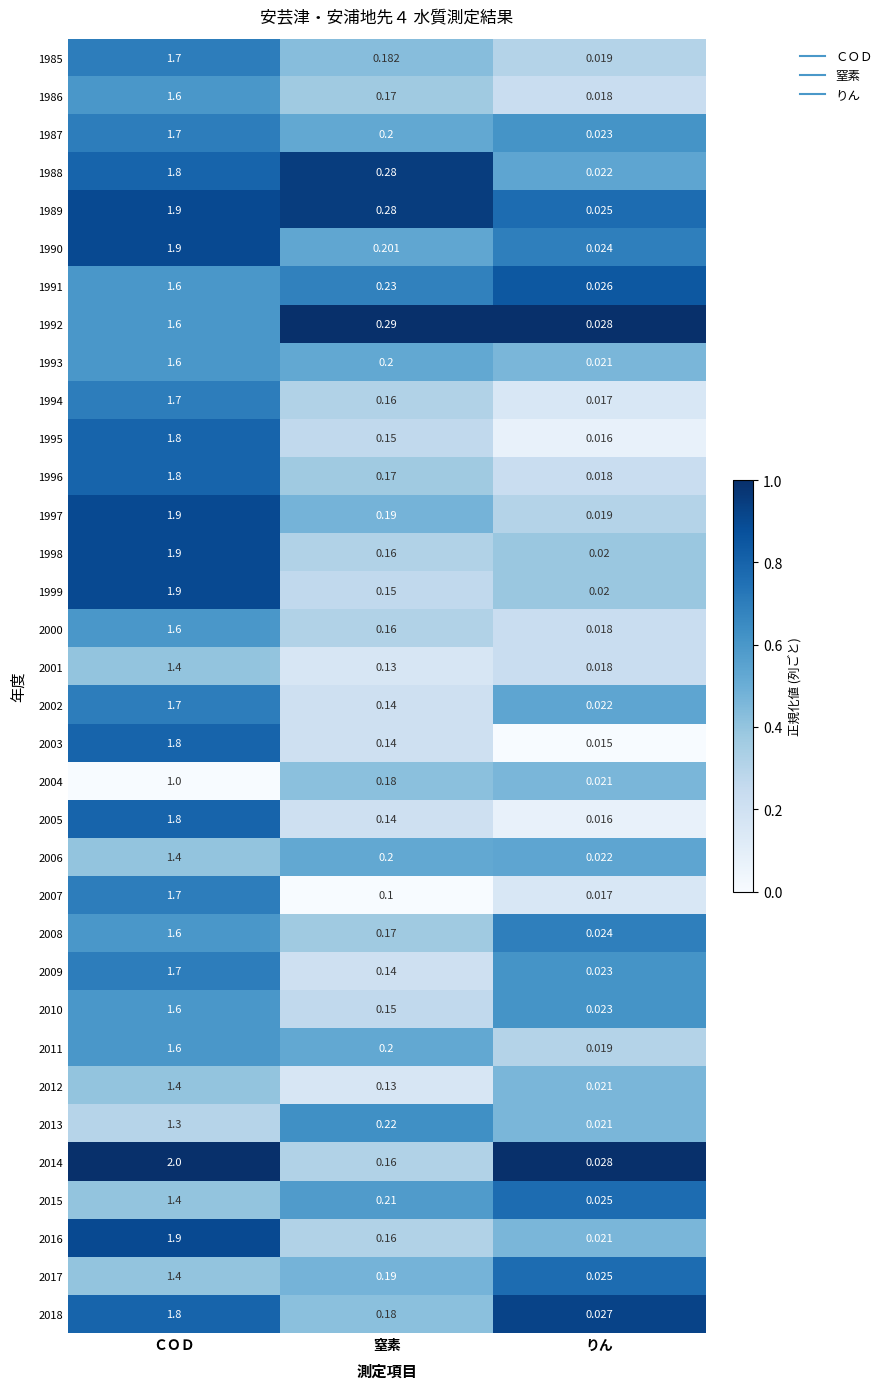

How many categories are shown in the chart?

3